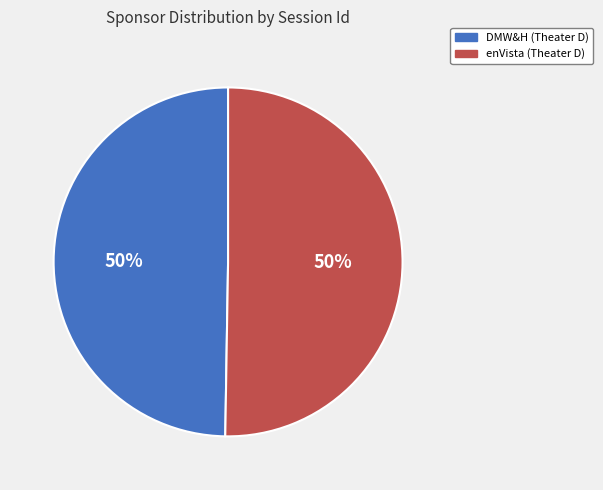

To the nearest percent, what percentage of the pie is enVista (Theater D)?

50%